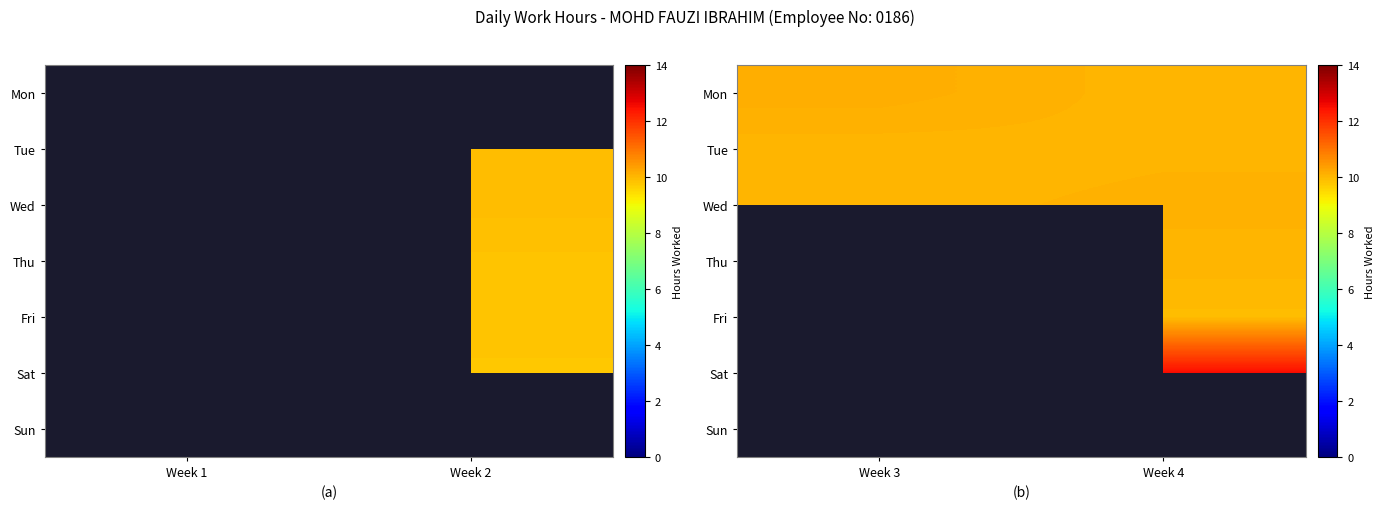

At which label does Mon reach its minimum?

Week 4